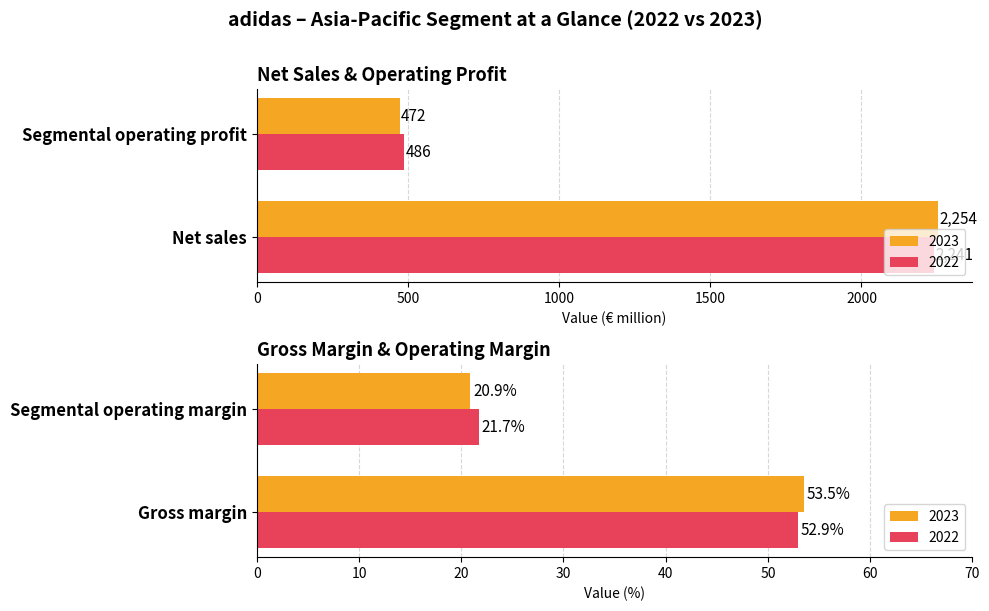

Reading right to left, what are all the values shown in this chart?

2023: Segmental operating margin=0.2	Segmental operating profit=472.0	Gross margin=0.5	Net sales=2254.0
2022: Segmental operating margin=0.2	Segmental operating profit=486.0	Gross margin=0.5	Net sales=2241.0